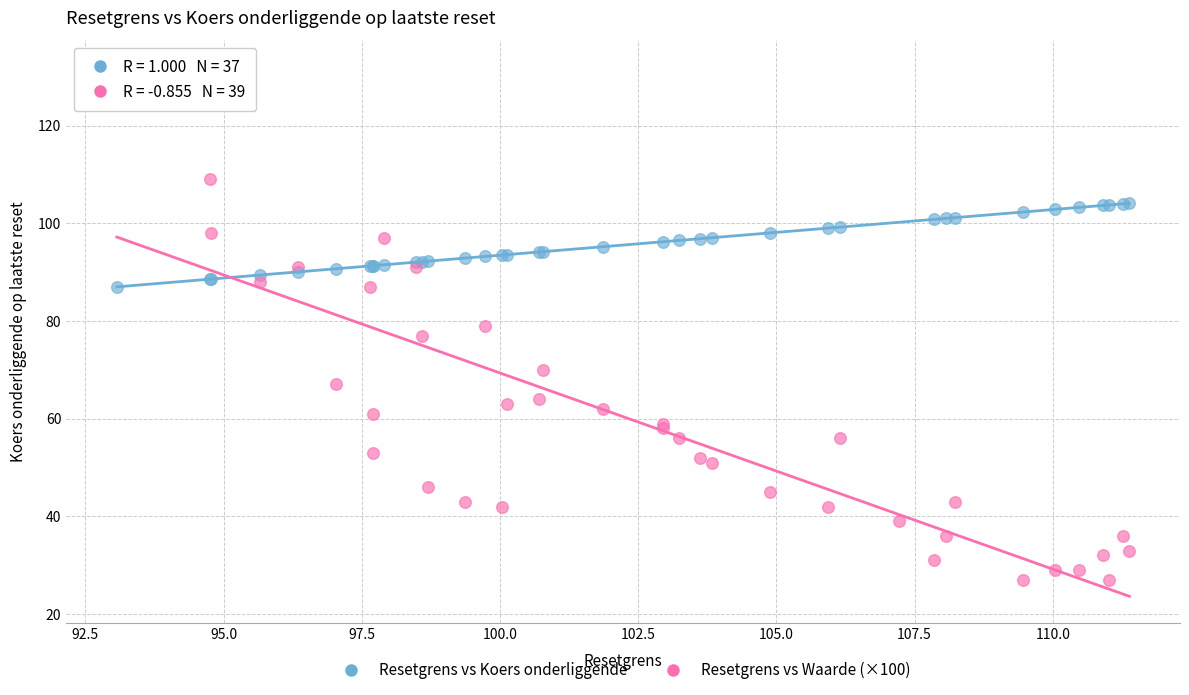

Which series reaches the maximum Y coordinate?

Resetgrens vs Waarde (×100)